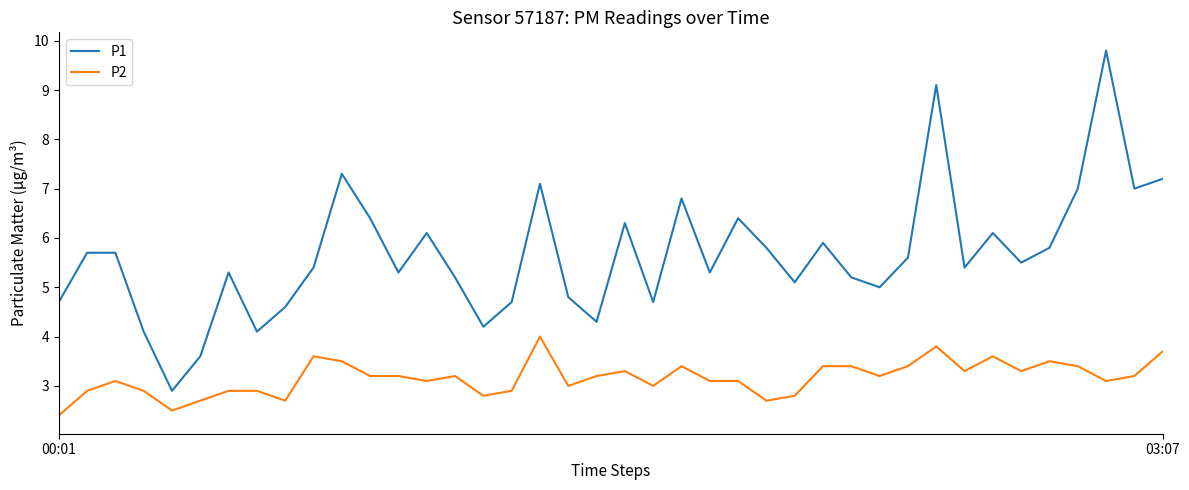

What is the greatest value displayed?

9.8